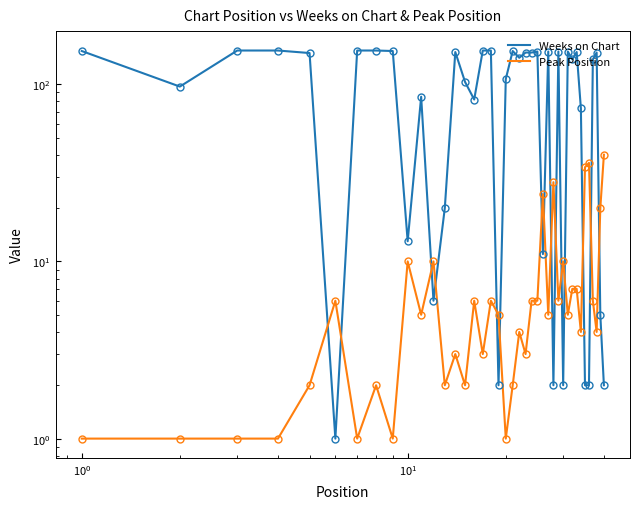

The value of Peak Position at 16 is 2. True or false?

False